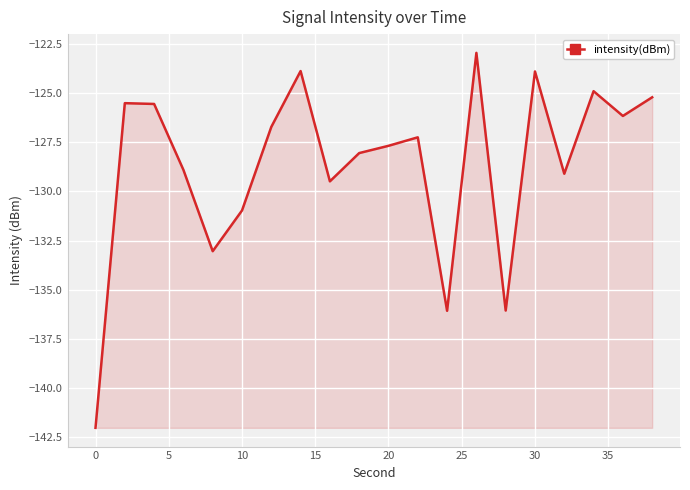

What is the difference between the maximum and minimum values?

19.0